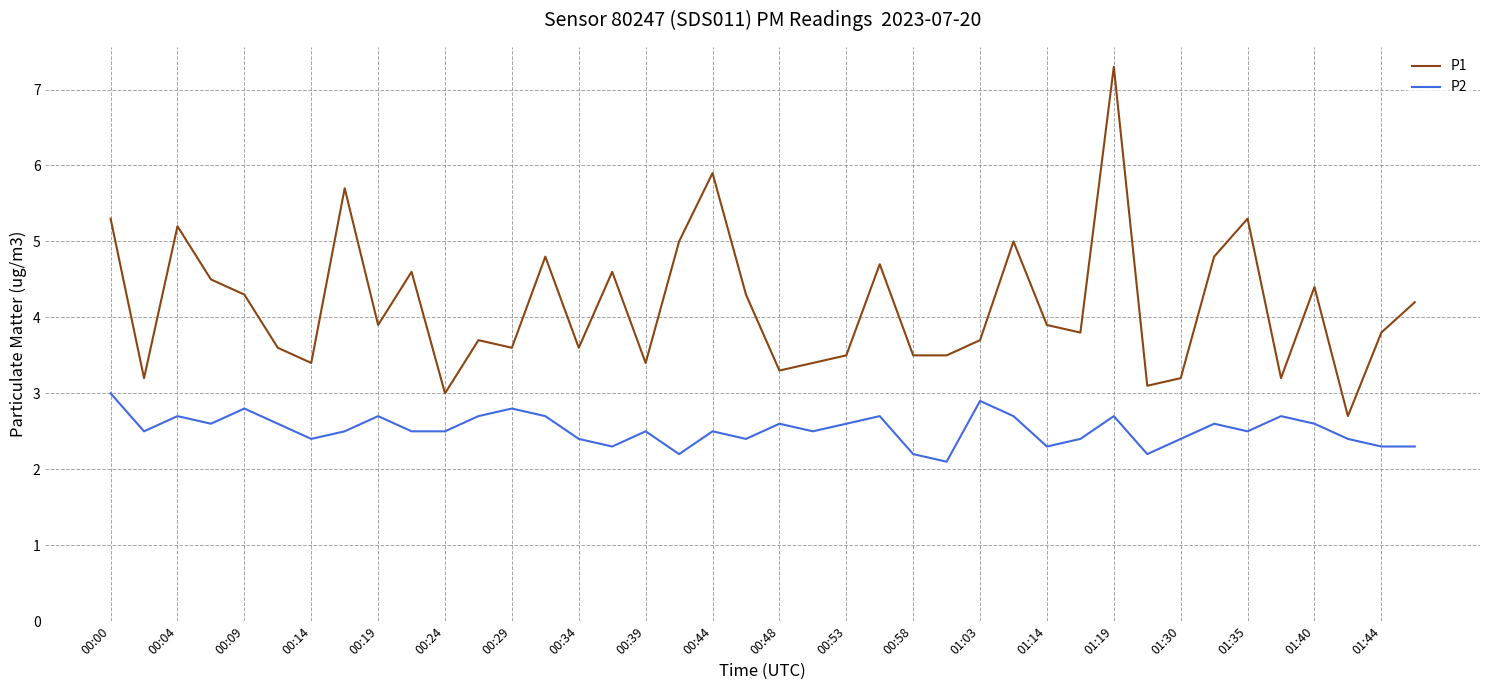

What is the highest value of the P2 series?

3.0